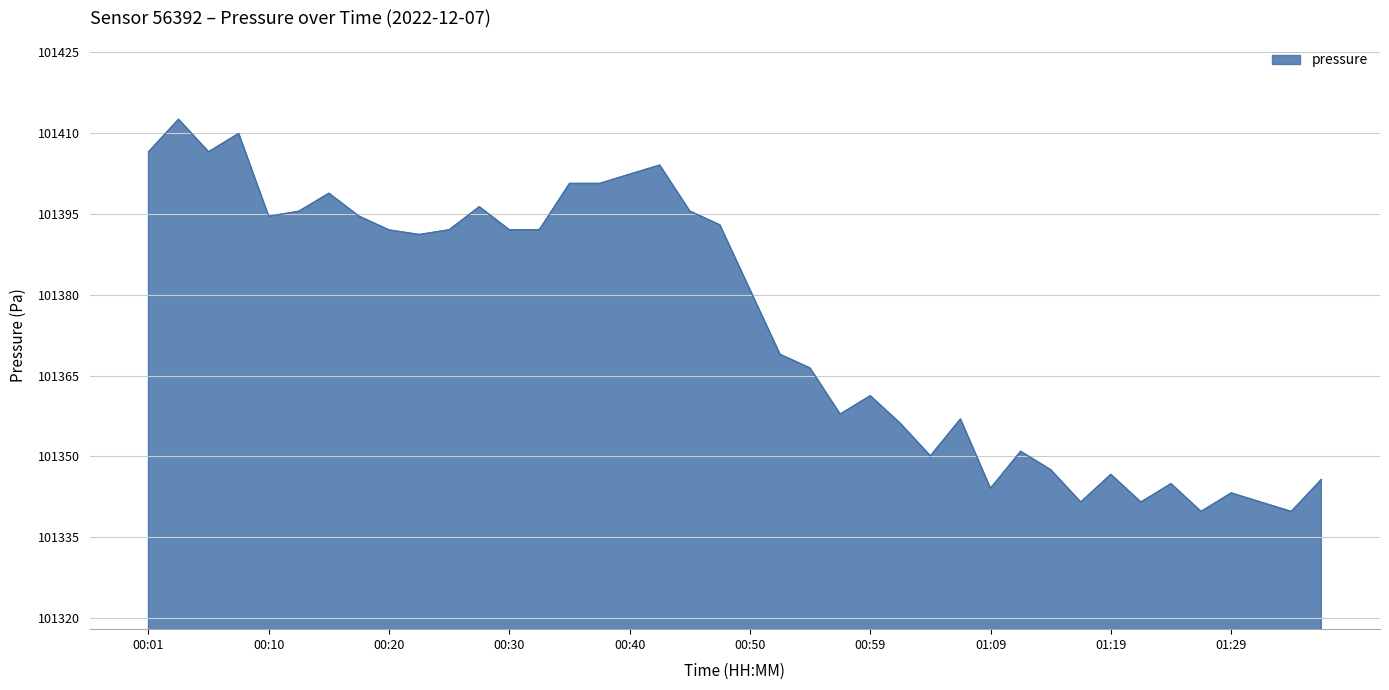

What is the smallest value displayed?

101339.8